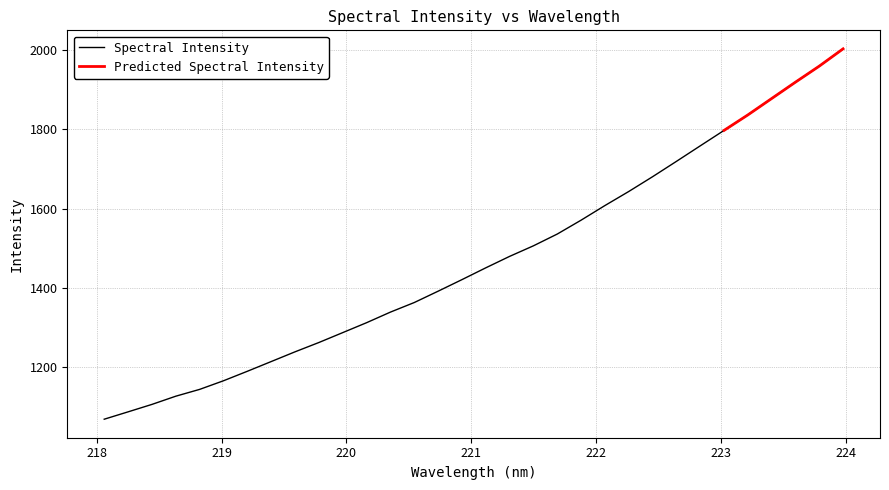

List the labels in order of value, smallest first.

218.0596, 218.2508, 218.442, 218.6332, 218.8244, 219.0156, 219.2067, 219.3979, 219.589, 219.7801, 219.9712, 220.1623, 220.3533, 220.5444, 220.7354, 220.9264, 221.1174, 221.3083, 221.4993, 221.6902, 221.8812, 222.0721, 222.263, 222.4538, 222.6447, 222.8355, 223.0264, 223.2172, 223.408, 223.5987, 223.7895, 223.9802